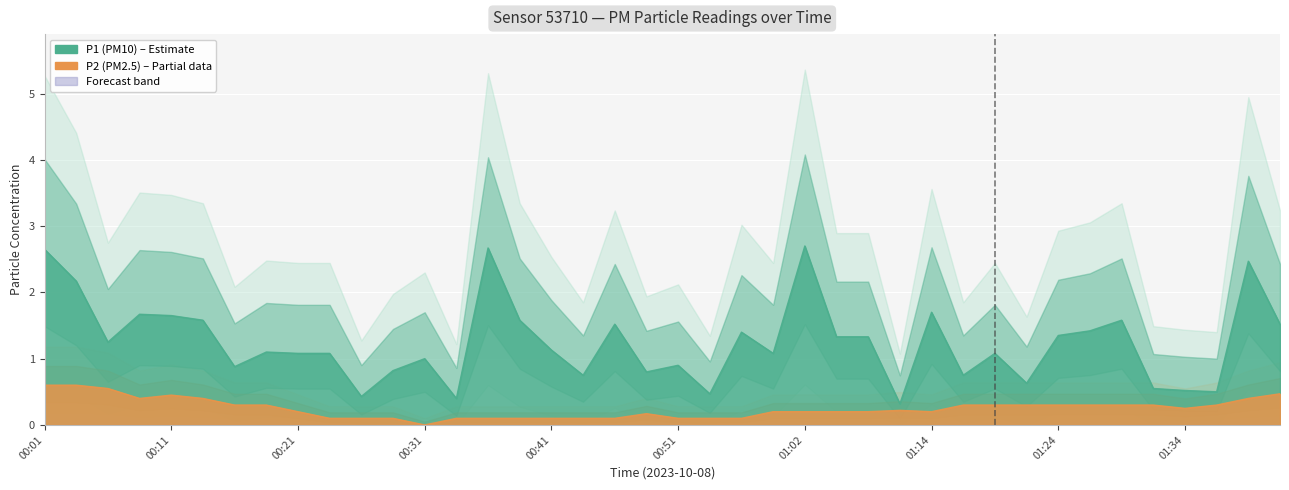

How many lines are shown in the chart?

2